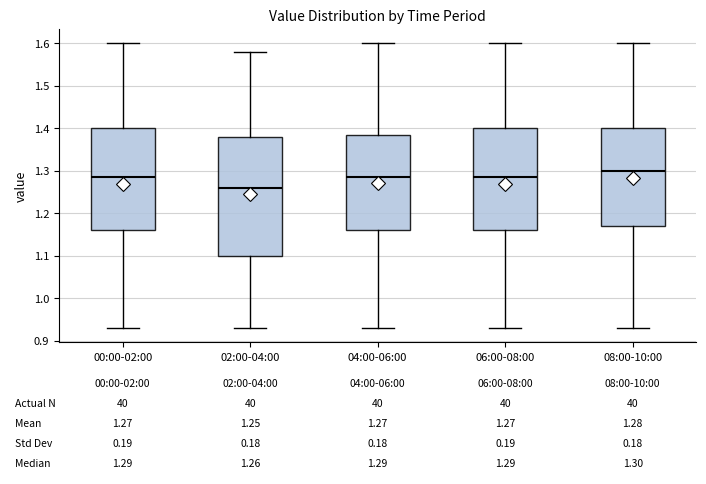

Which box's median line is the highest?

08:00-10:00